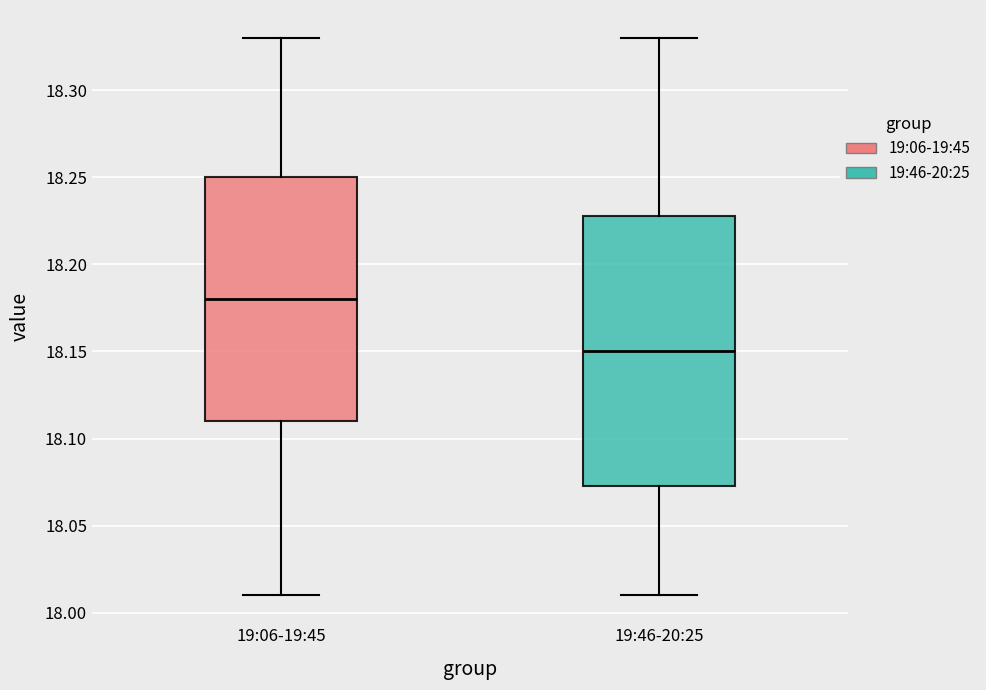

Reading left to right, transcribe this box plot: for each box, give where its median line is, the range the box spans, and where its two whiskers end, as read against the y-axis. The values are not printed on the chart, so give them approximately, as read against the axis.

19:06-19:45: median 18.180, box 18.110 to 18.250, whiskers 18.010 to 18.330
19:46-20:25: median 18.150, box 18.075 to 18.230, whiskers 18.010 to 18.330